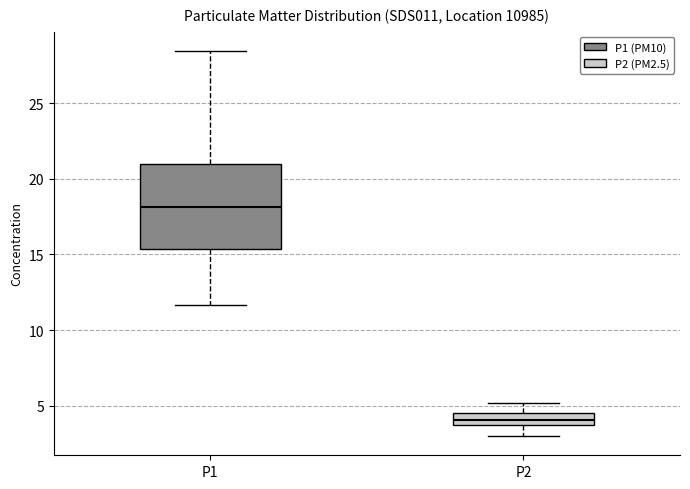

Comparing the boxes themselves (not the whiskers), which one is the tallest?

P1